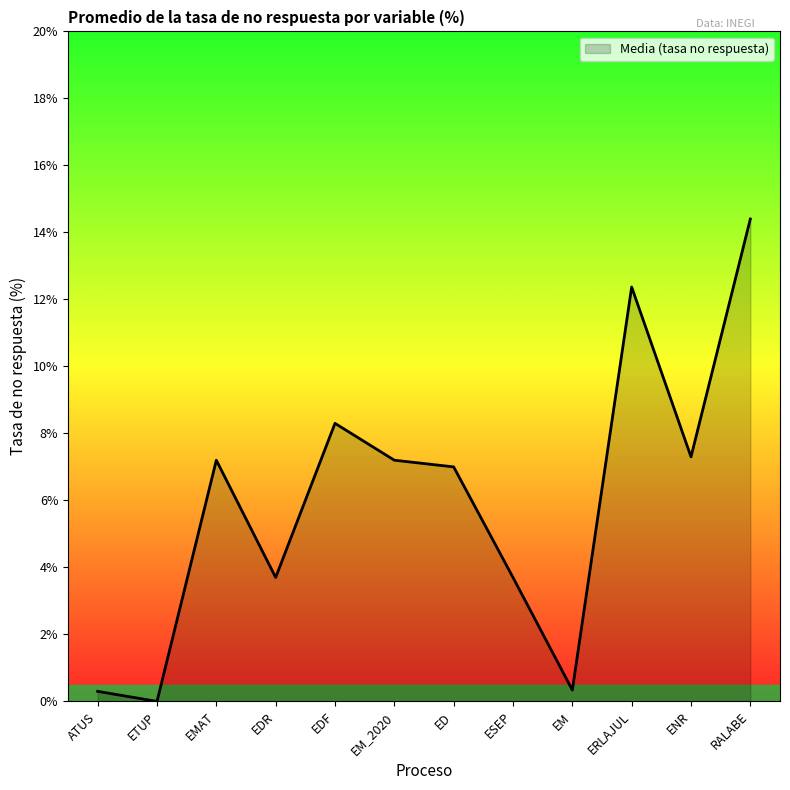

Between ERLAJUL and ESEP, which is larger?

ERLAJUL